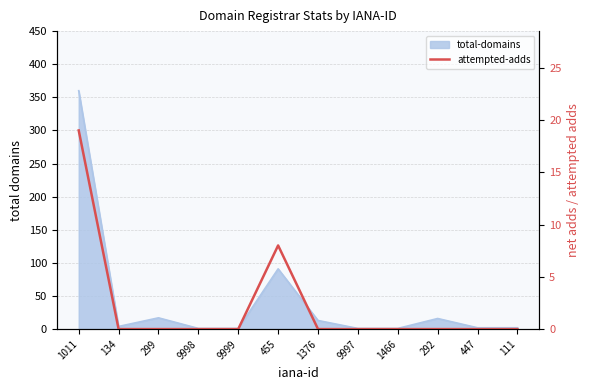

True or false: the data shows 0 at 111.

True